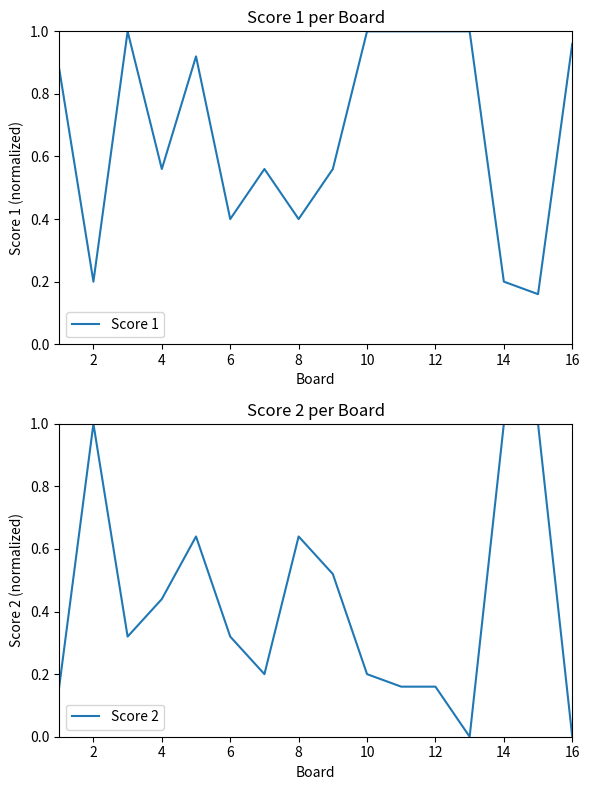

At how many categories does at least one series exceed 0?

16